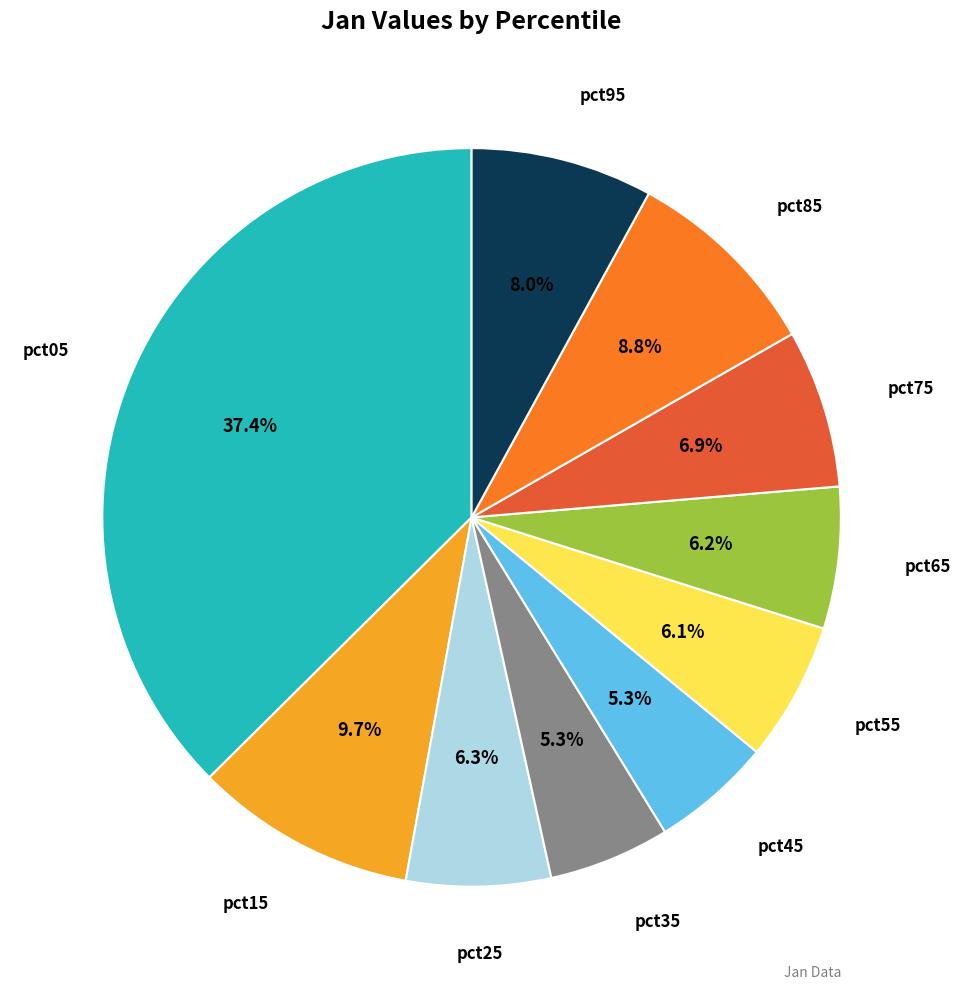

What percentage is the pct35 slice, to the nearest percent?

5%